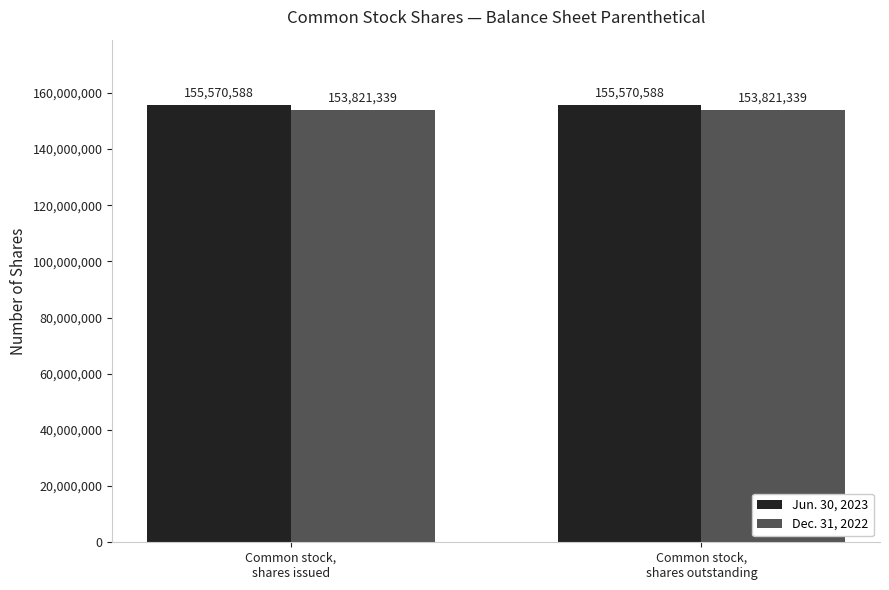

At Common stock,
shares outstanding, list the series in order from smallest to largest.

Dec. 31, 2022, Jun. 30, 2023